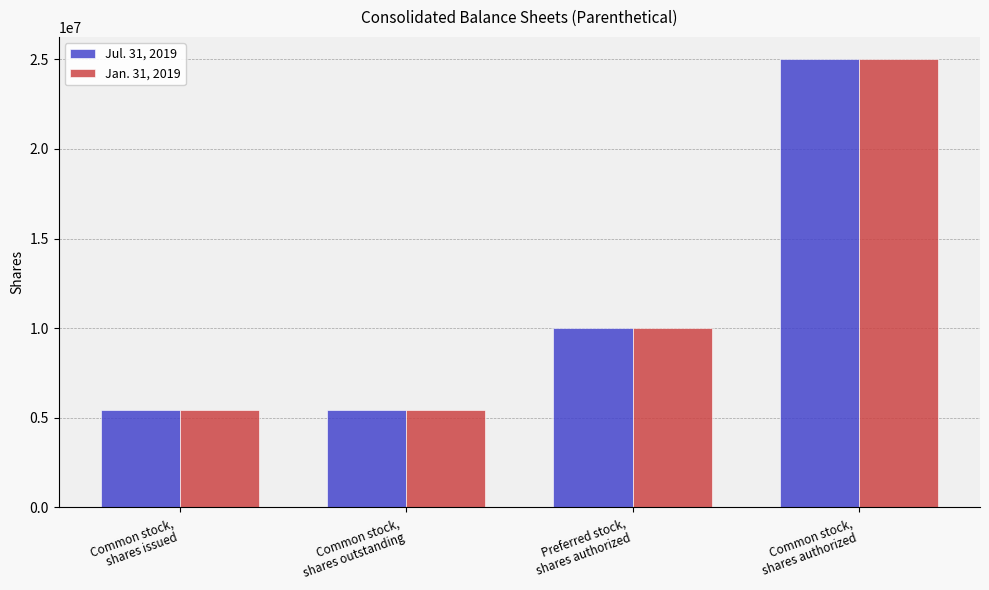

What is the maximum value for Jul. 31, 2019?

25000000